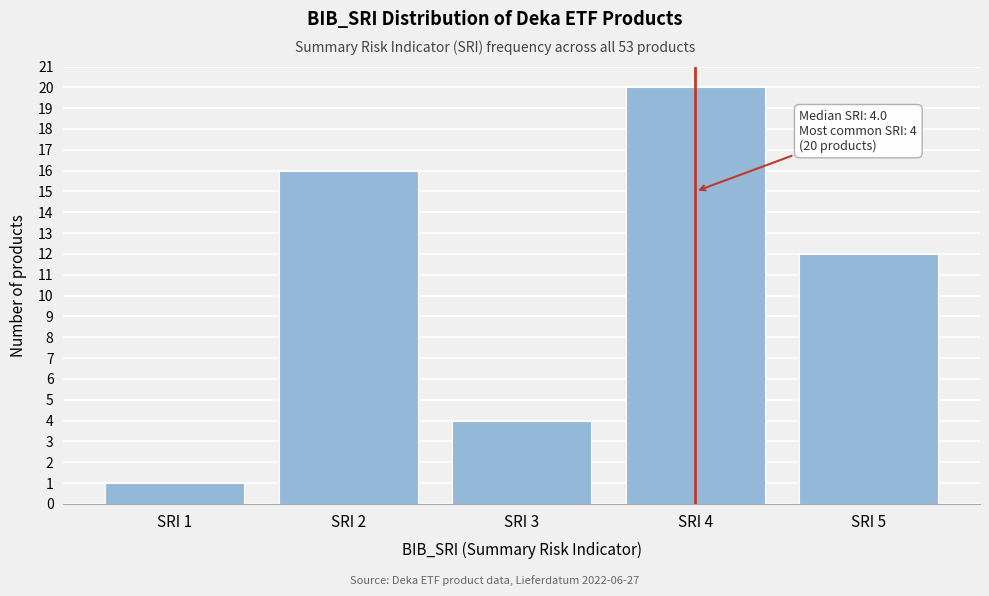

Reading left to right, list all the values displayed in this chart.

SRI 1=1	SRI 2=16	SRI 3=4	SRI 4=20	SRI 5=12